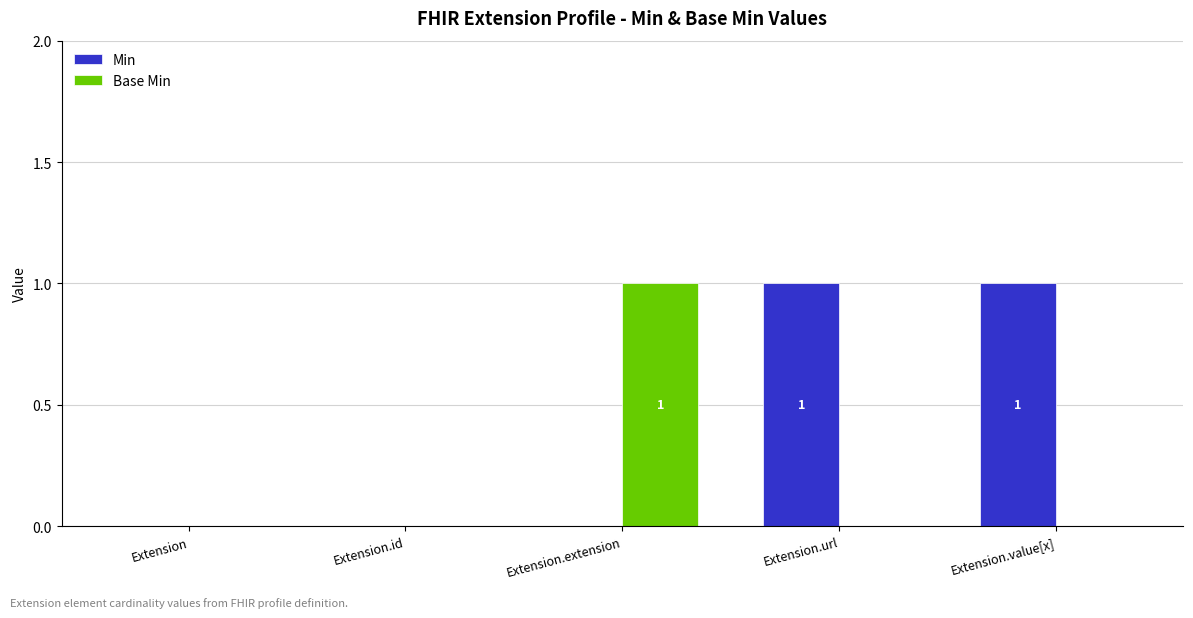

Which category has the highest value in the Base Min series?

Extension.extension